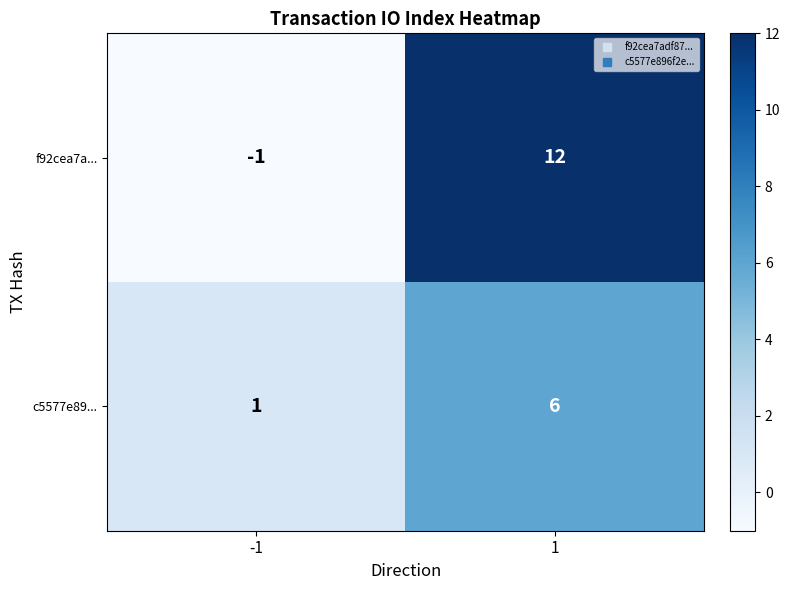

What is the difference between the c5577e89... values at -1 and 1?

5